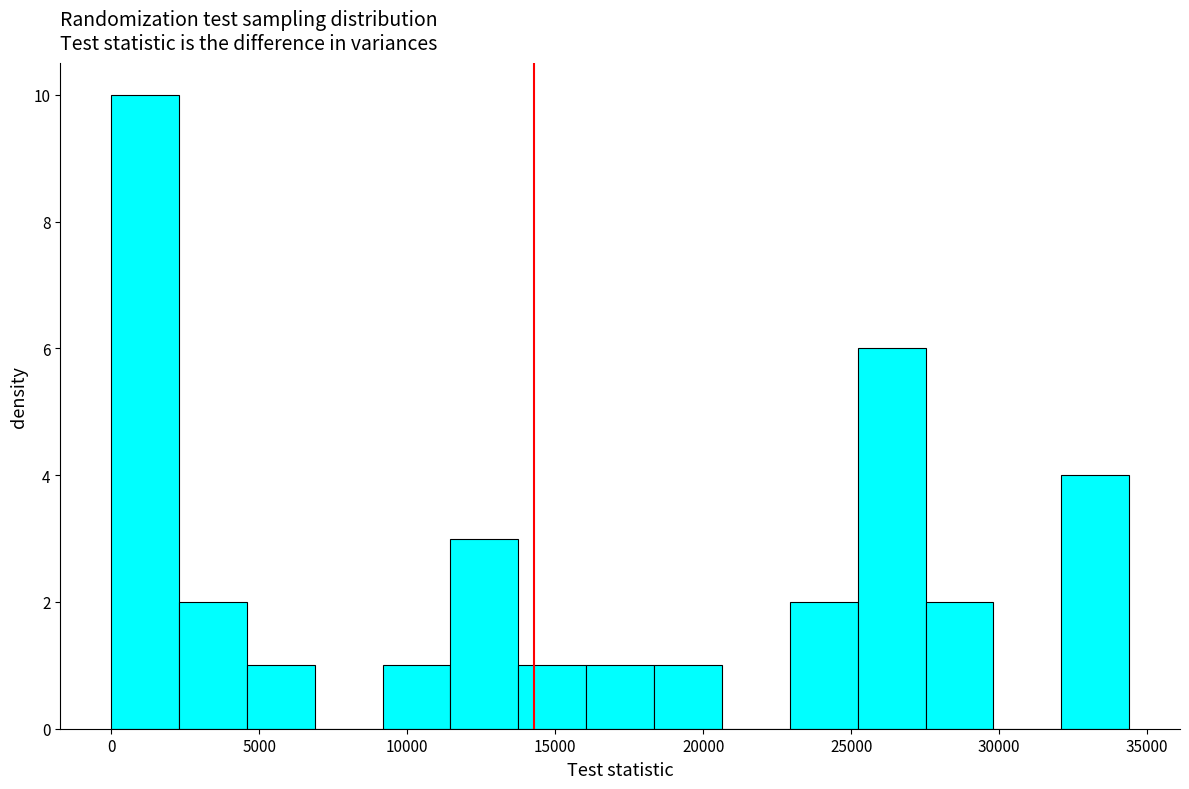

What is the height of the bar covering 4500 to 7000 on the x-axis? Neither the bar edges nor the heights are printed on the chart, so give them approximately, as read against the axes.

1